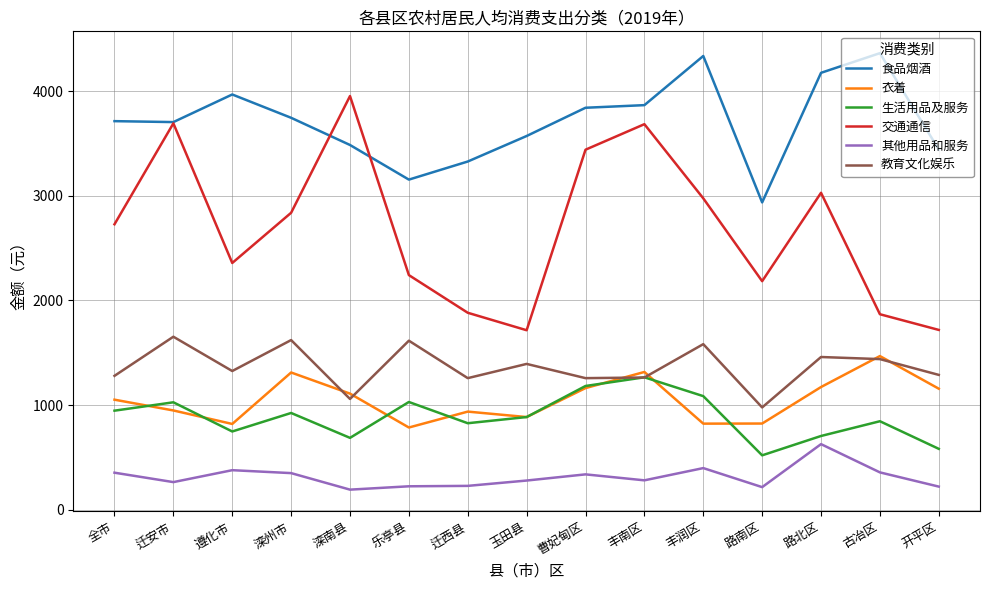

In 食品烟酒, how many points are higher than both neighbors (excluding endpoints)?

3